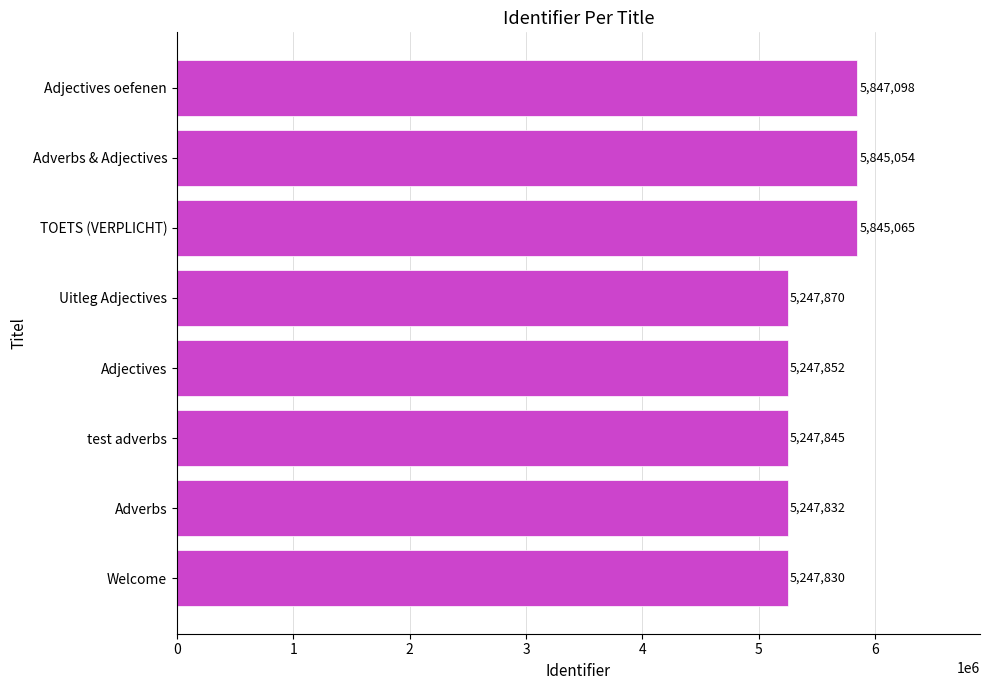

Approximately how many times larger is the value at test adverbs compared to Adjectives?

1.0